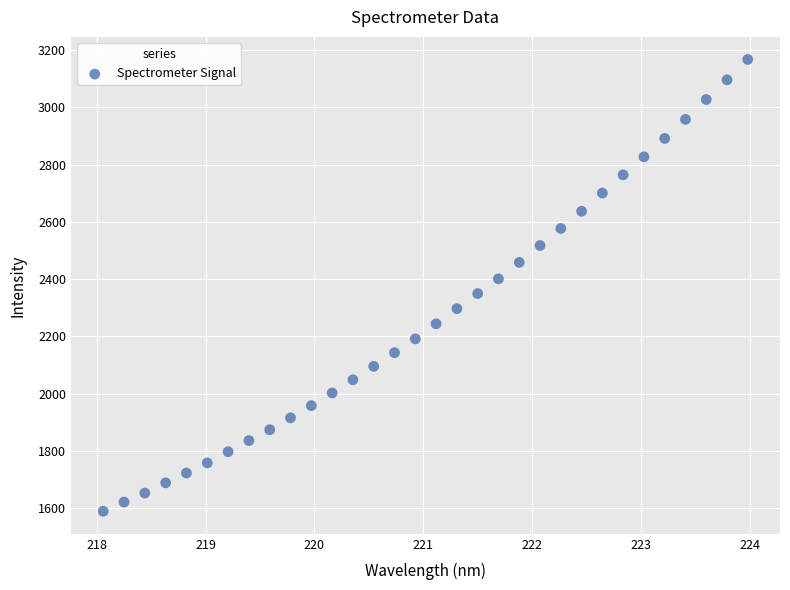

What is the range of X values (max minus min)?

5.9